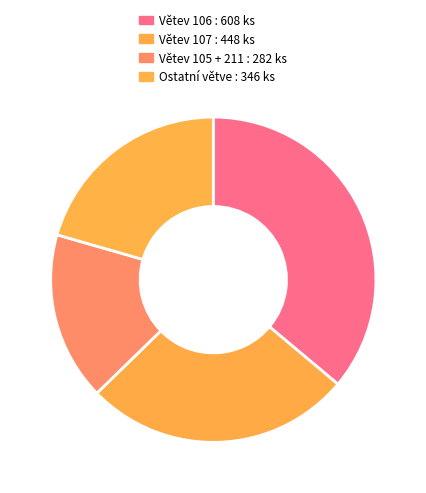

How many slices are in this pie chart?

4